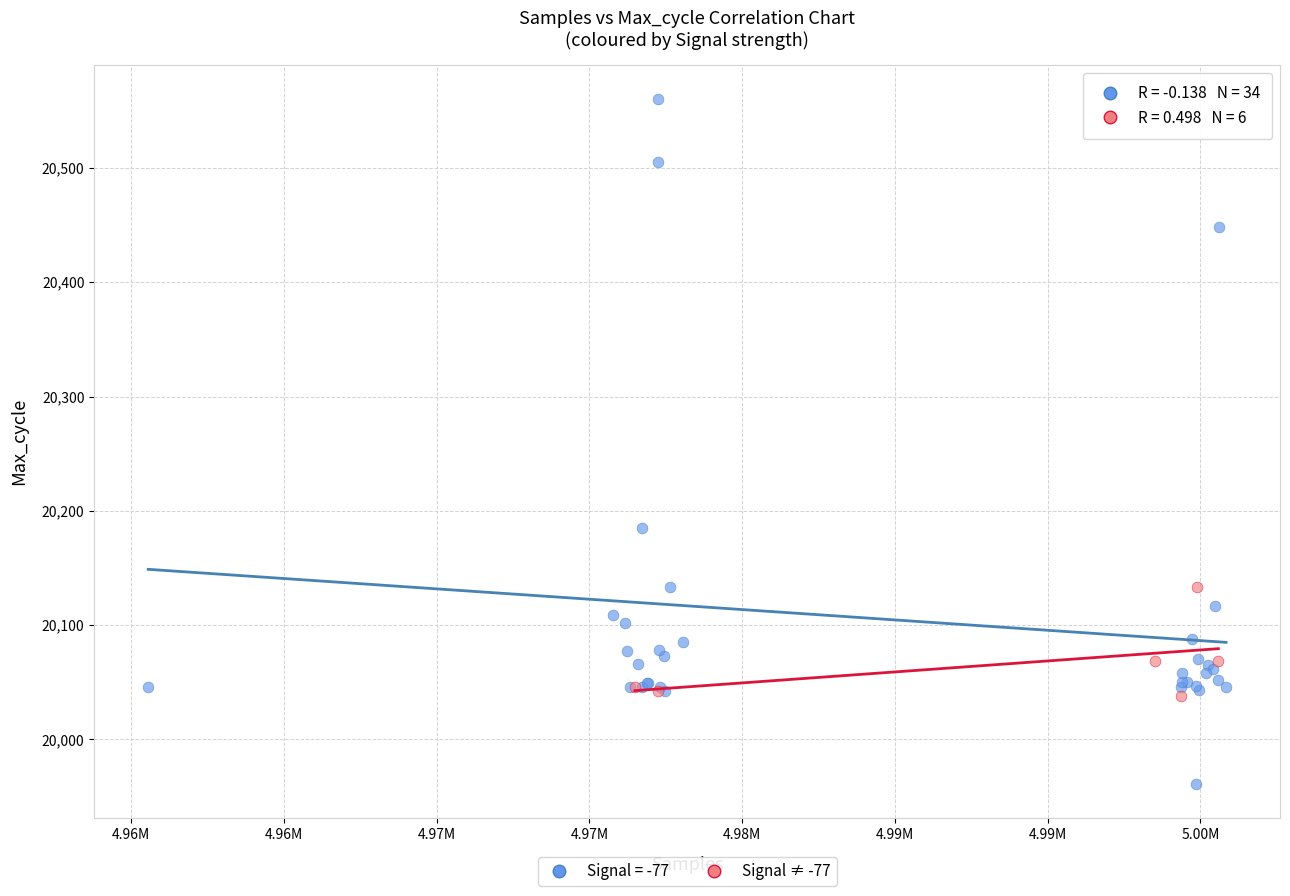

Which series reaches the minimum Y coordinate?

Signal = -77